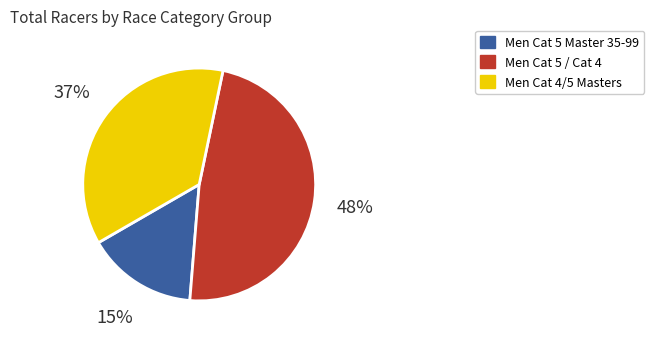

Count the number of slices in the pie.

3